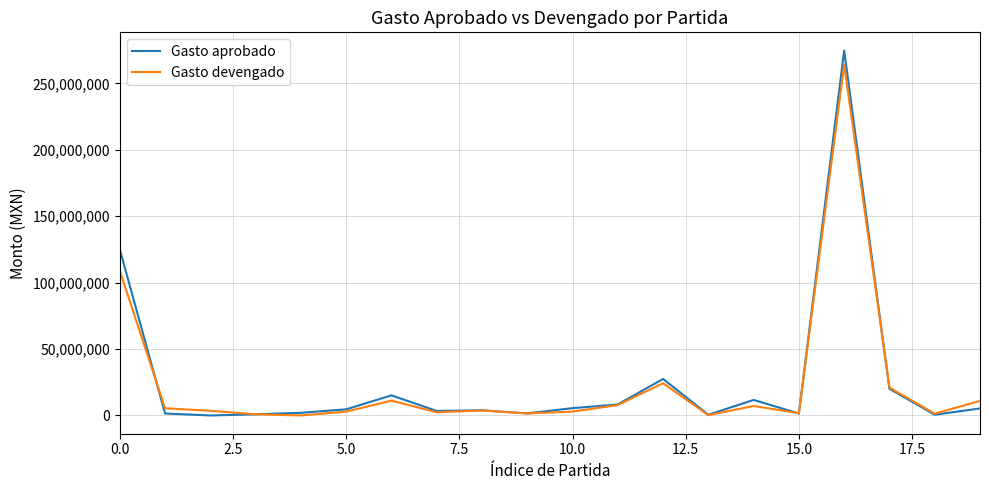

Is this an area chart (filled region under the line)?

No